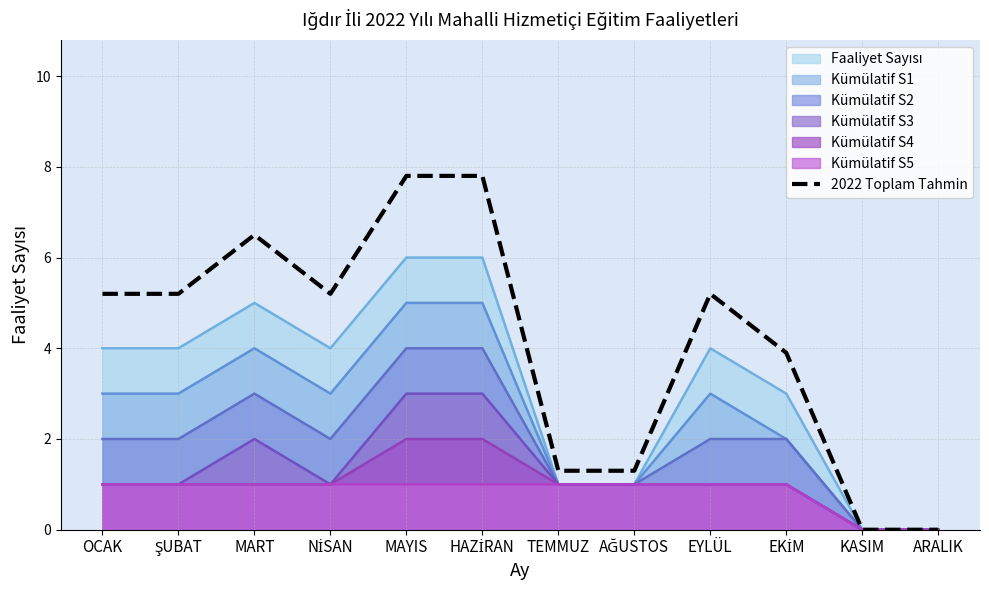

The value at MART is 6.5. True or false?

True